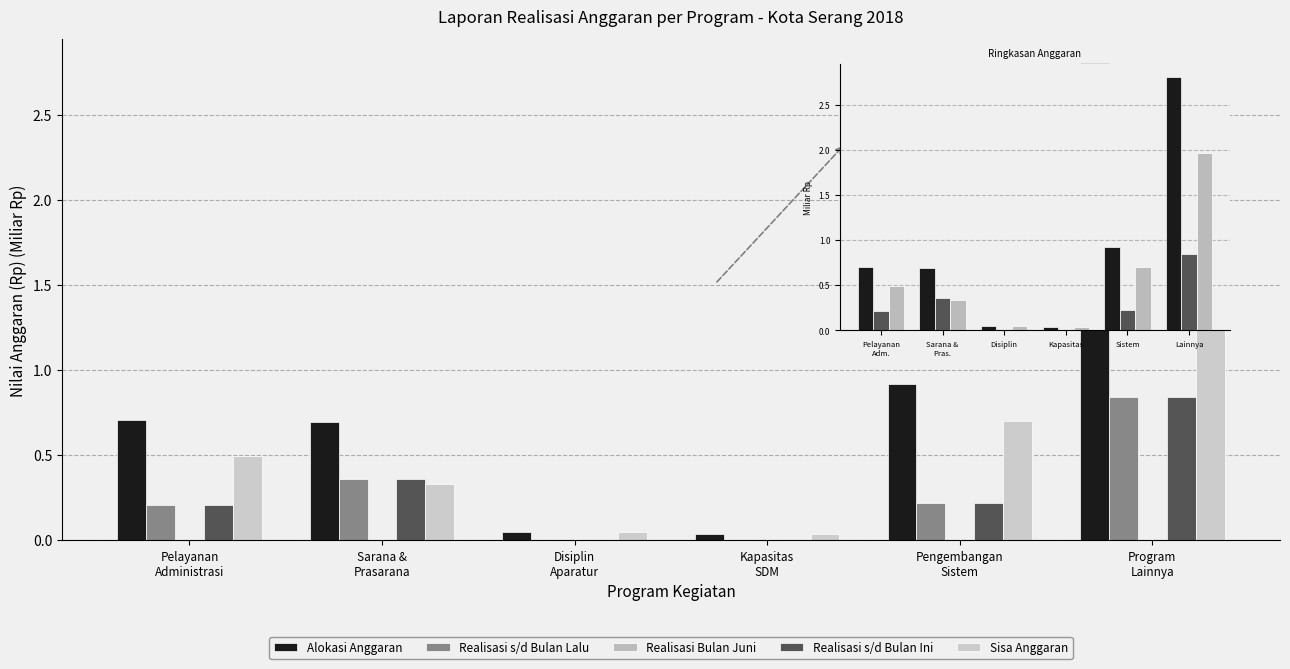

At which label is Sisa Anggaran closest to 1?

Sistem